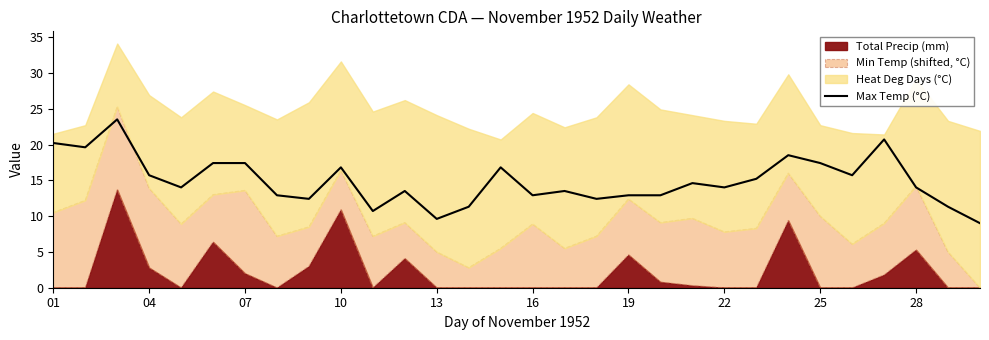

How many lines are shown in the chart?

1